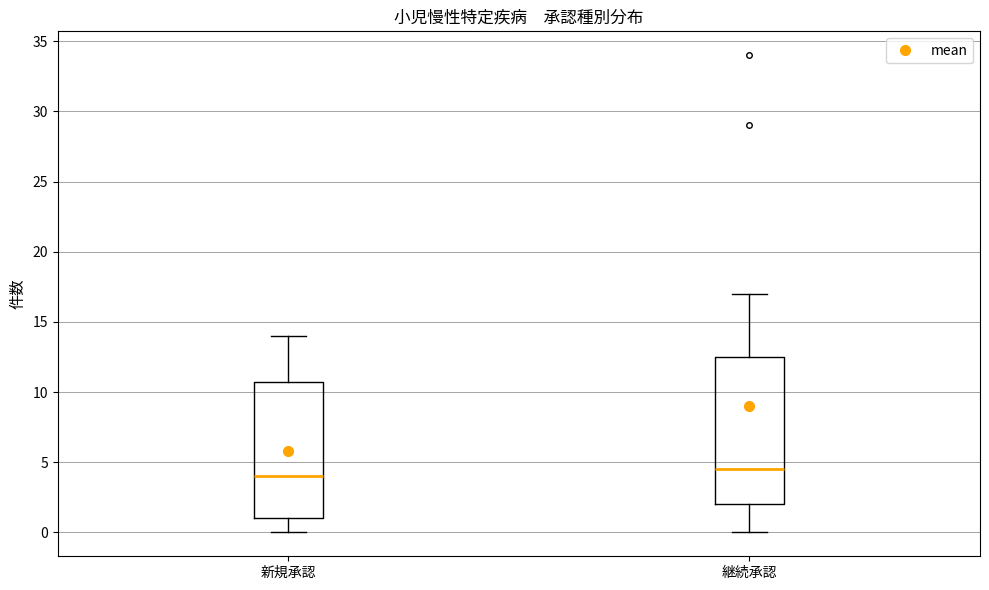

Reading left to right, read every box against the y-axis: the position of its median line, the range the box covers, and the ends of its whiskers. The values are not printed on the chart, so give them approximately, as read against the axis.

新規承認: median 4.0, box 1.0 to 11.0, whiskers 0.0 to 14.0
継続承認: median 4.5, box 2.0 to 12.5, whiskers 0.0 to 17.0